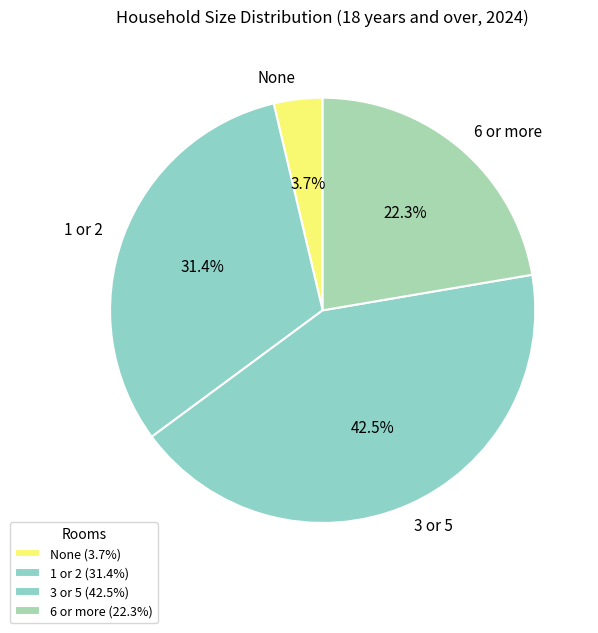

To the nearest percent, what is the difference between the largest and smallest slice percentages?

39%